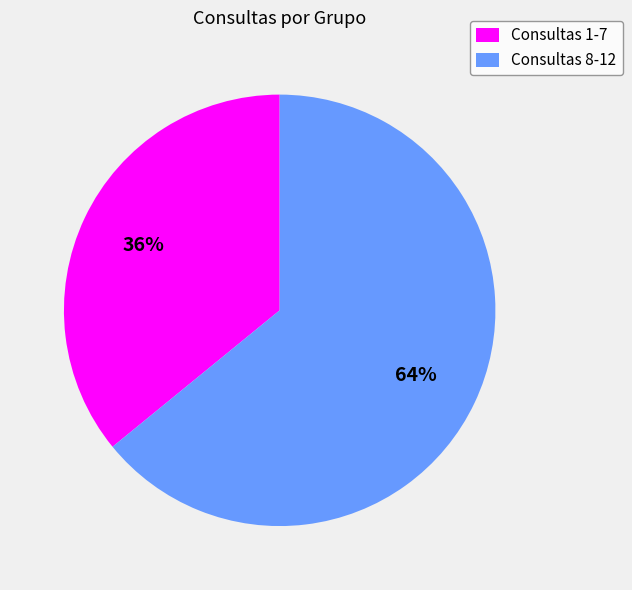

Rank the categories by value from lowest to highest.

Consultas 1-7, Consultas 8-12